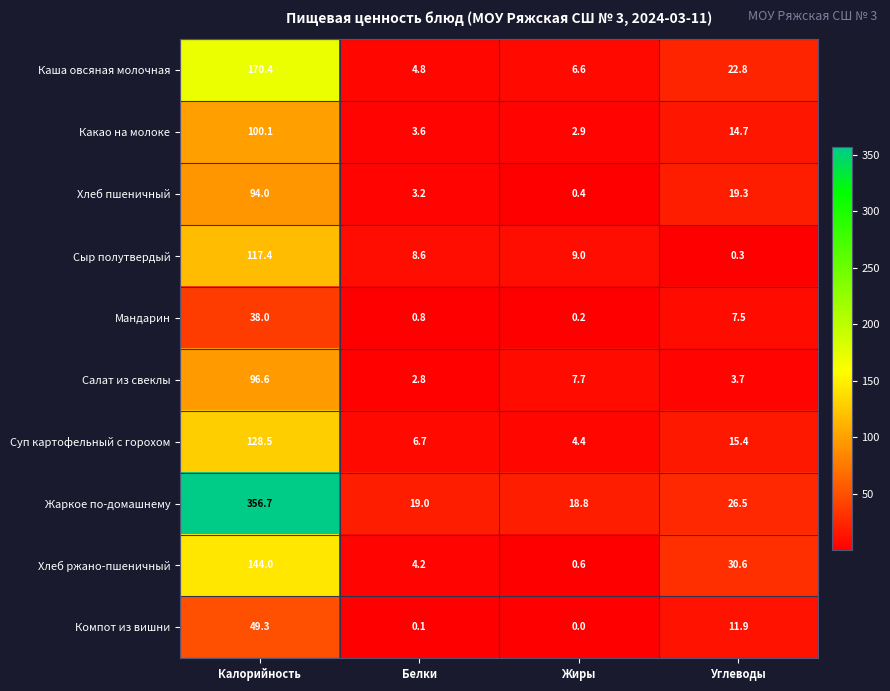

How many values in the Хлеб пшеничный series exceed 19?

2